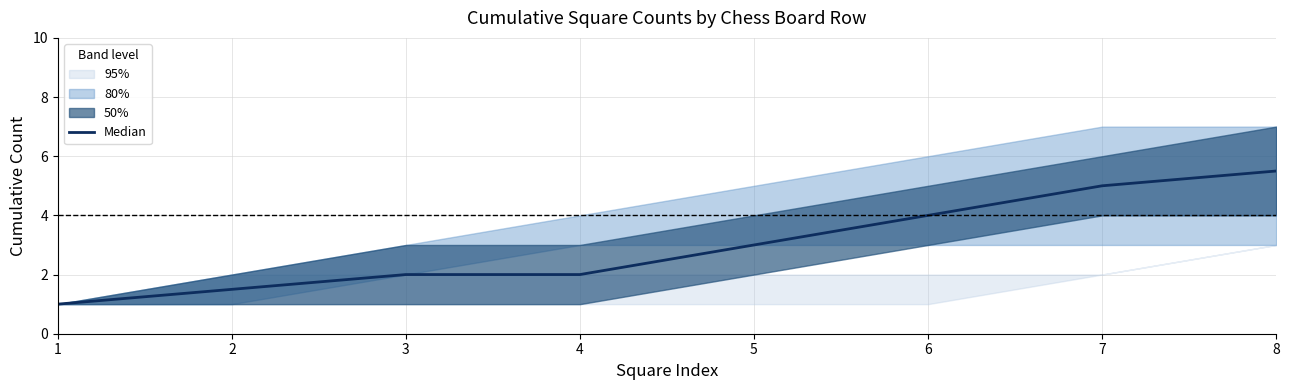

Reading right to left, list all the values displayed in this chart.

8=5.5	7=5.0	6=4.0	5=3.0	4=2.0	3=2.0	2=1.5	1=1.0